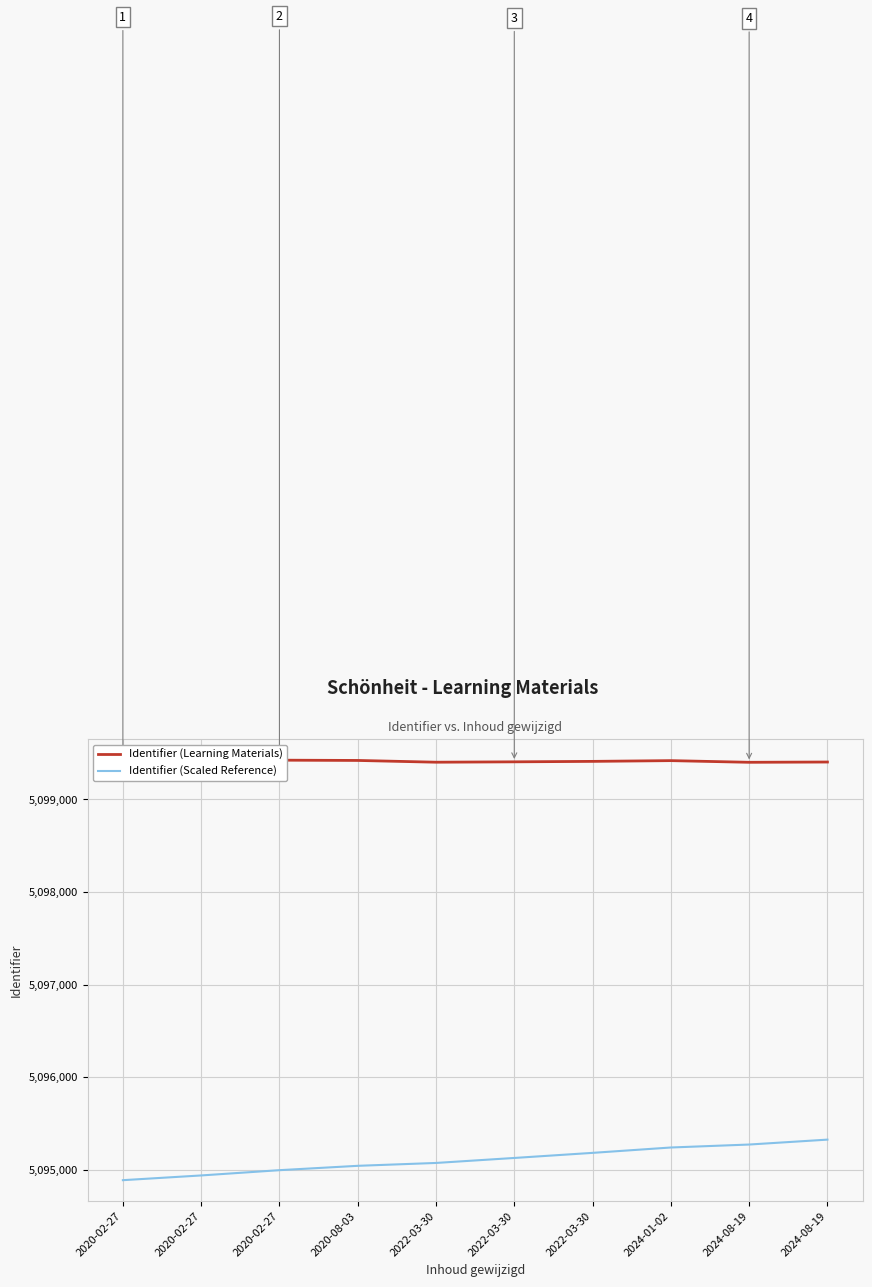

Where does the Identifier (Scaled Reference) series first go above 5095126?

2022-03-30